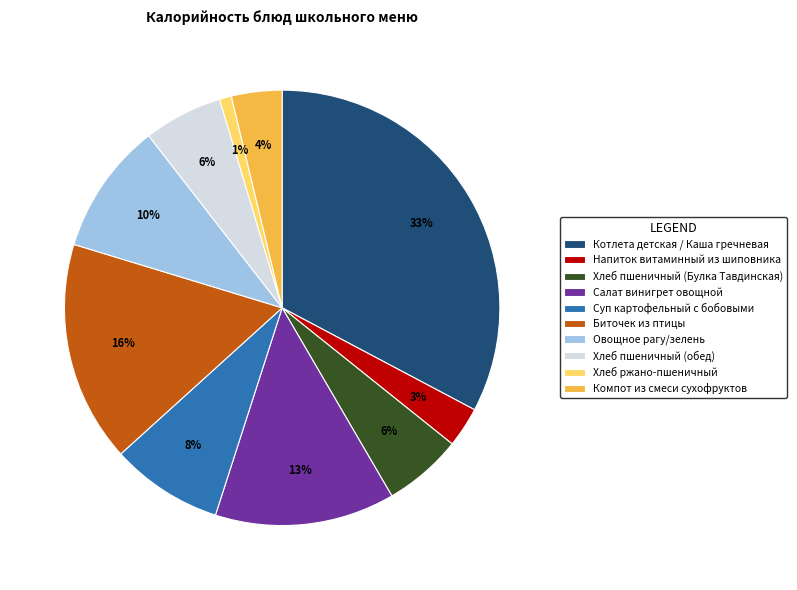

True or false: Хлеб пшеничный (Булка Тавдинская) accounts for 1% of the total.

False